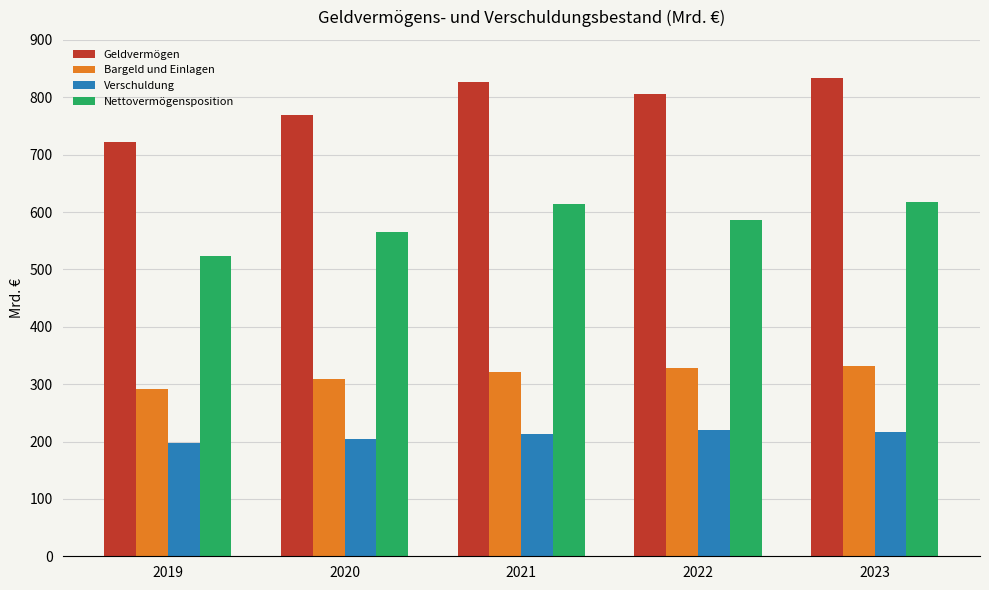

How many values in the Geldvermögen series exceed 805?

3